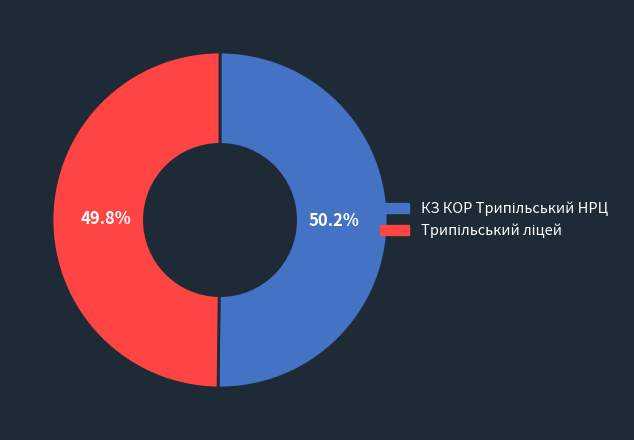

Does any single category account for the majority?

Yes